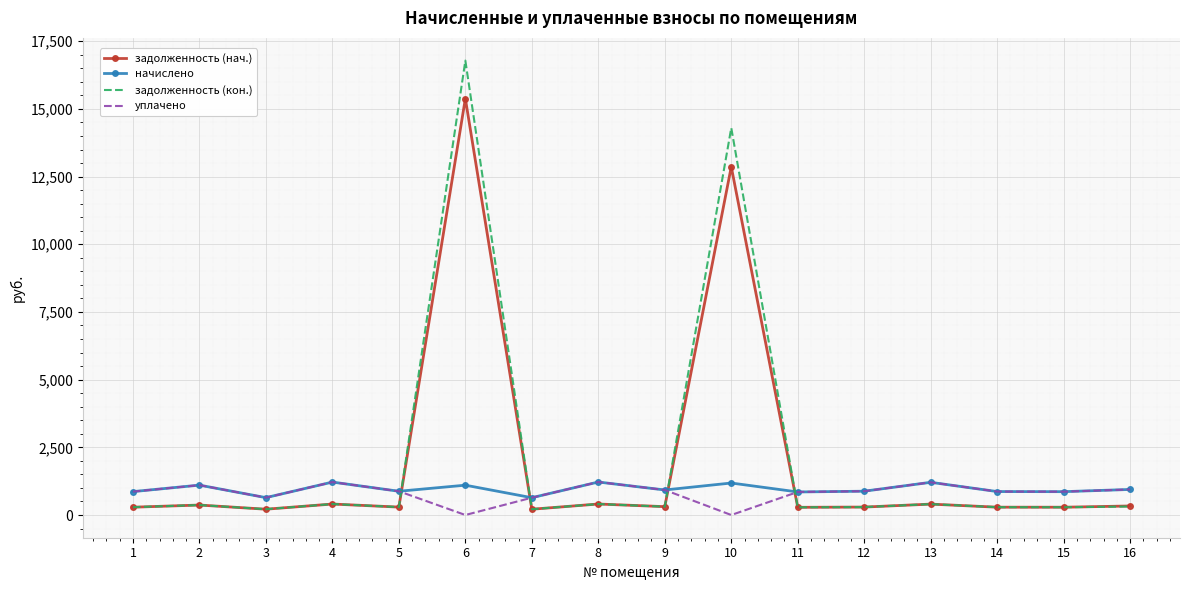

What is the greatest value displayed?

16784.6